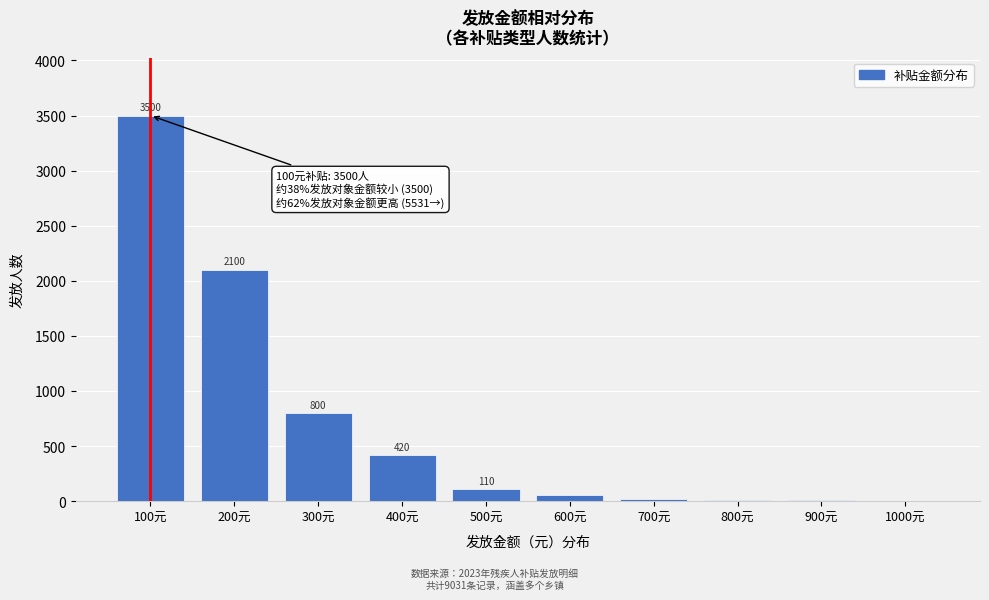

Reading right to left, extract all data points from this chart.

1000元=5	900元=7	800元=14	700元=20	600元=55	500元=110	400元=420	300元=800	200元=2100	100元=3500